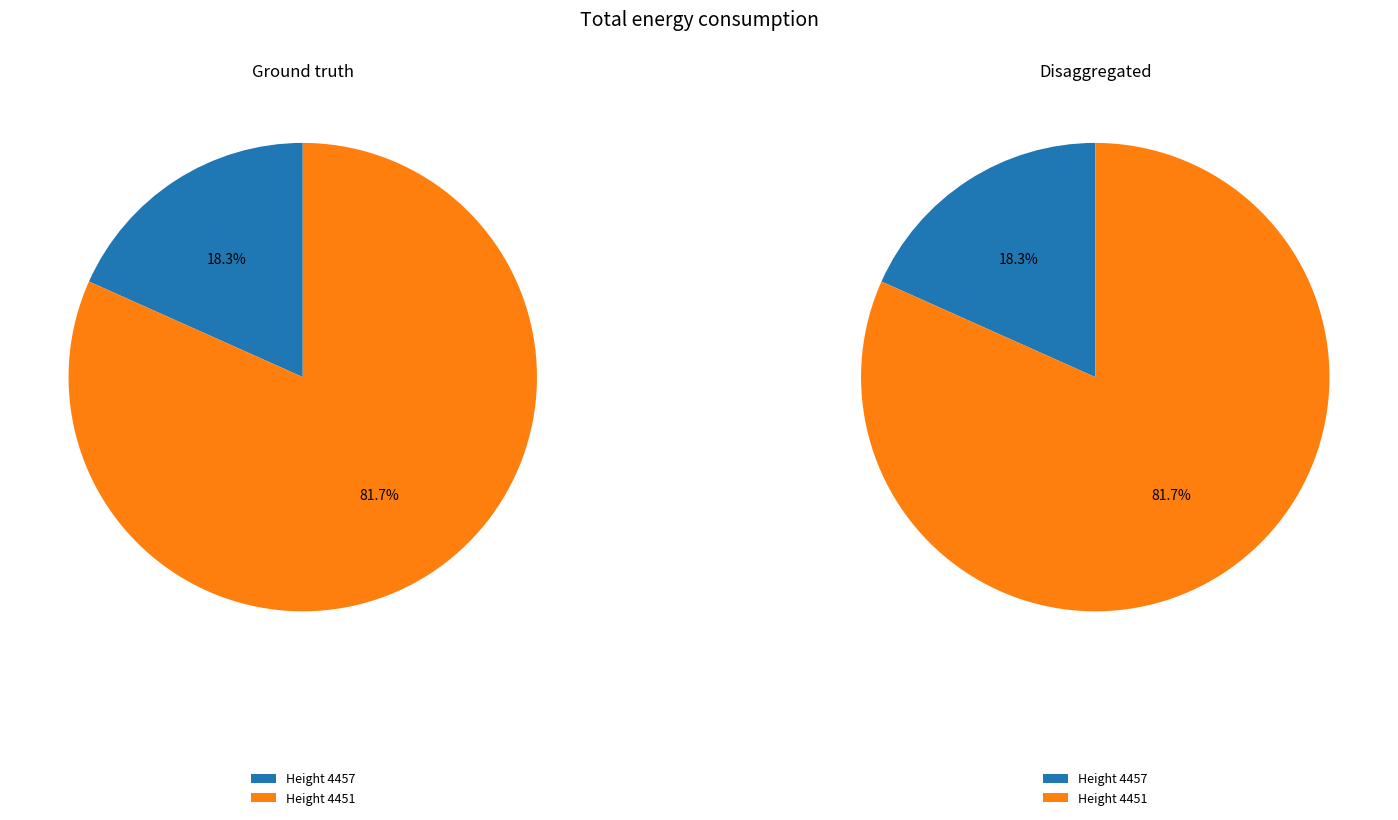

Rank the categories by value from highest to lowest.

4451, 4457